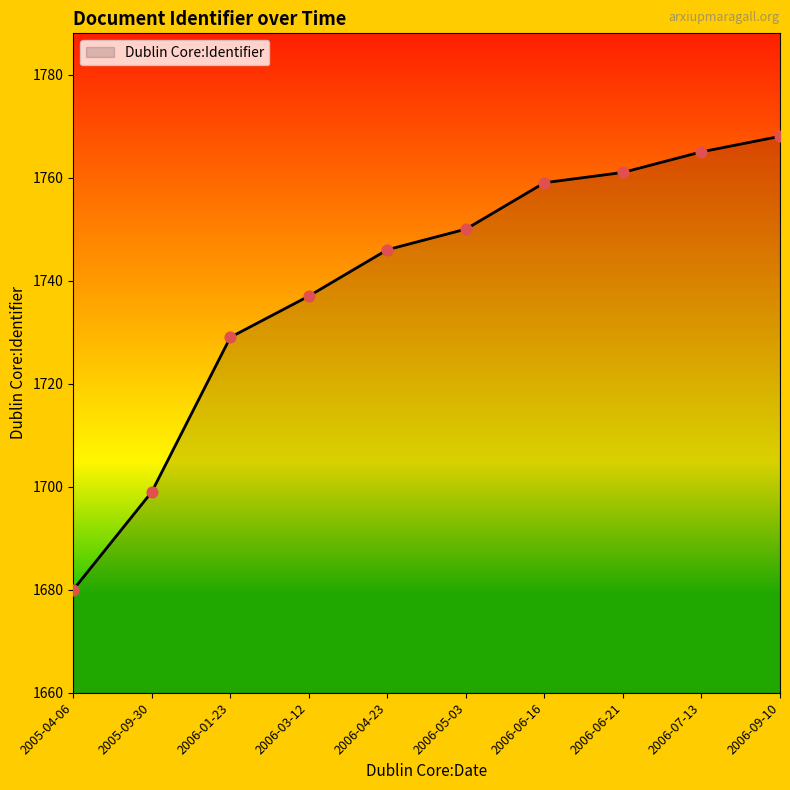

Between 2006-09-10 and 2006-04-23, which is larger?

2006-09-10